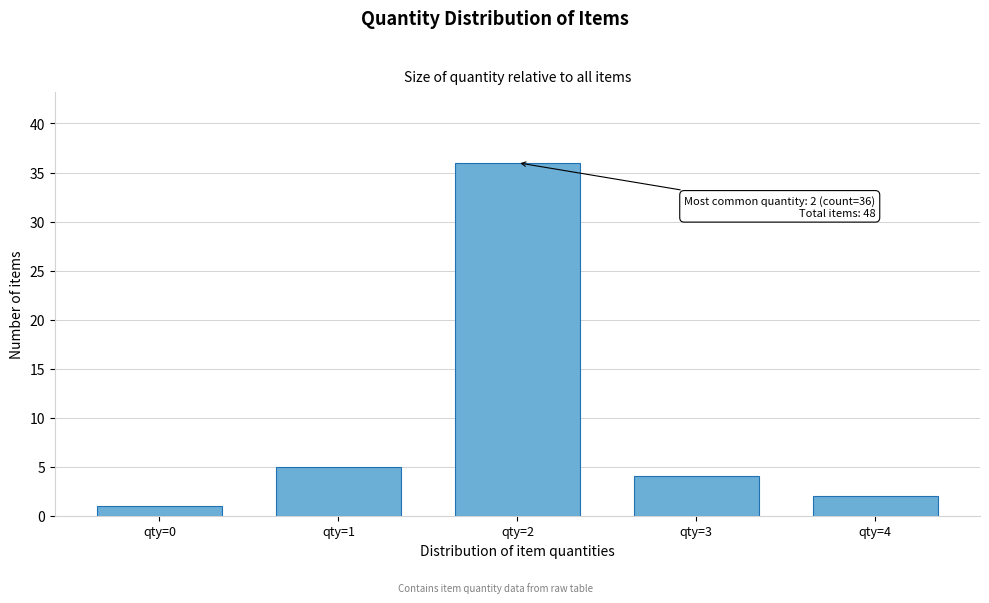

Reading right to left, list all the values displayed in this chart.

qty=4=2	qty=3=4	qty=2=36	qty=1=5	qty=0=1